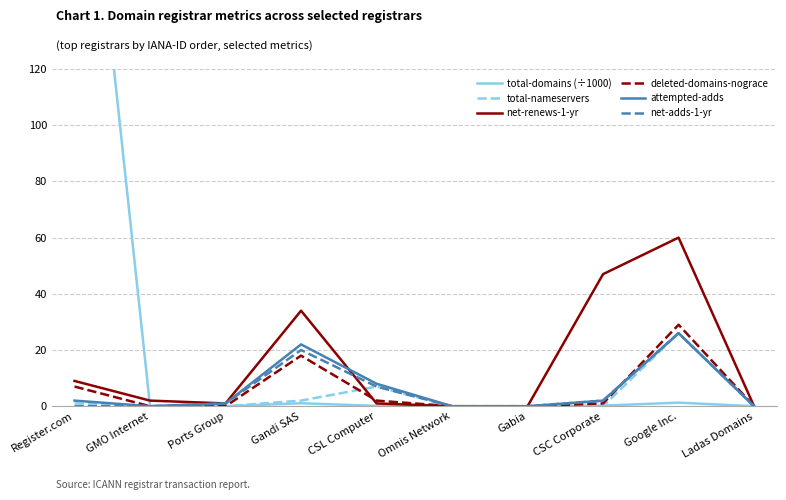

What is the label of the 8th point from the left?

CSC Corporate